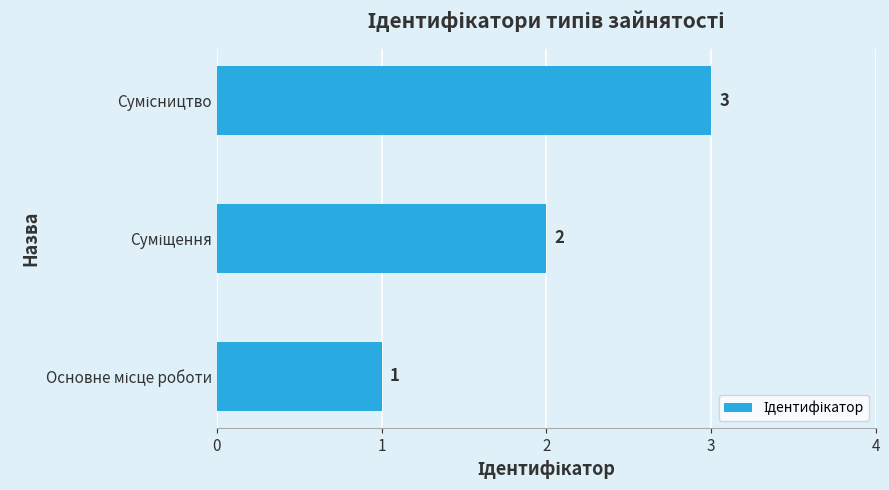

What is the greatest value displayed?

3